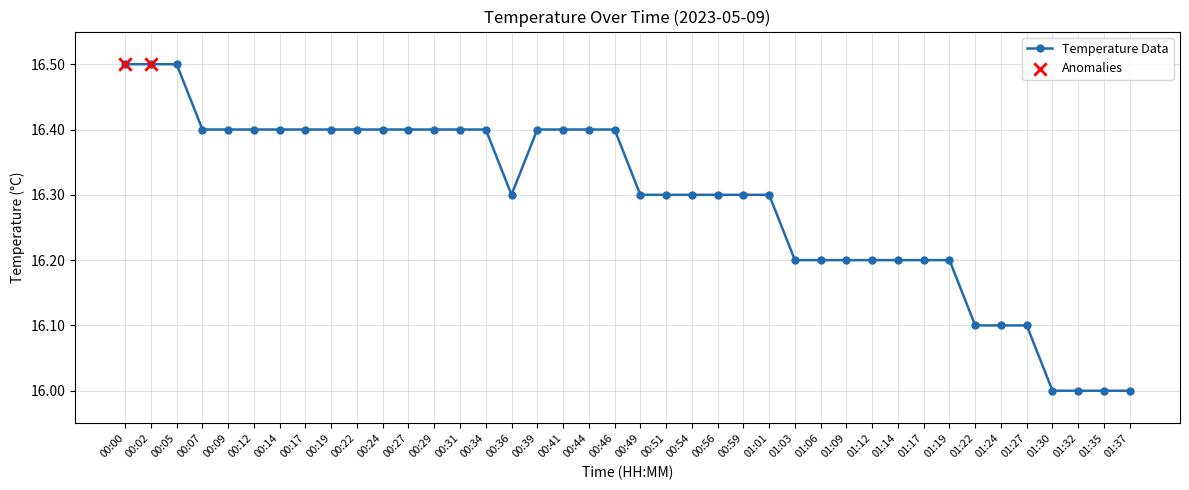

Between 01:35 and 00:56, which is larger?

00:56